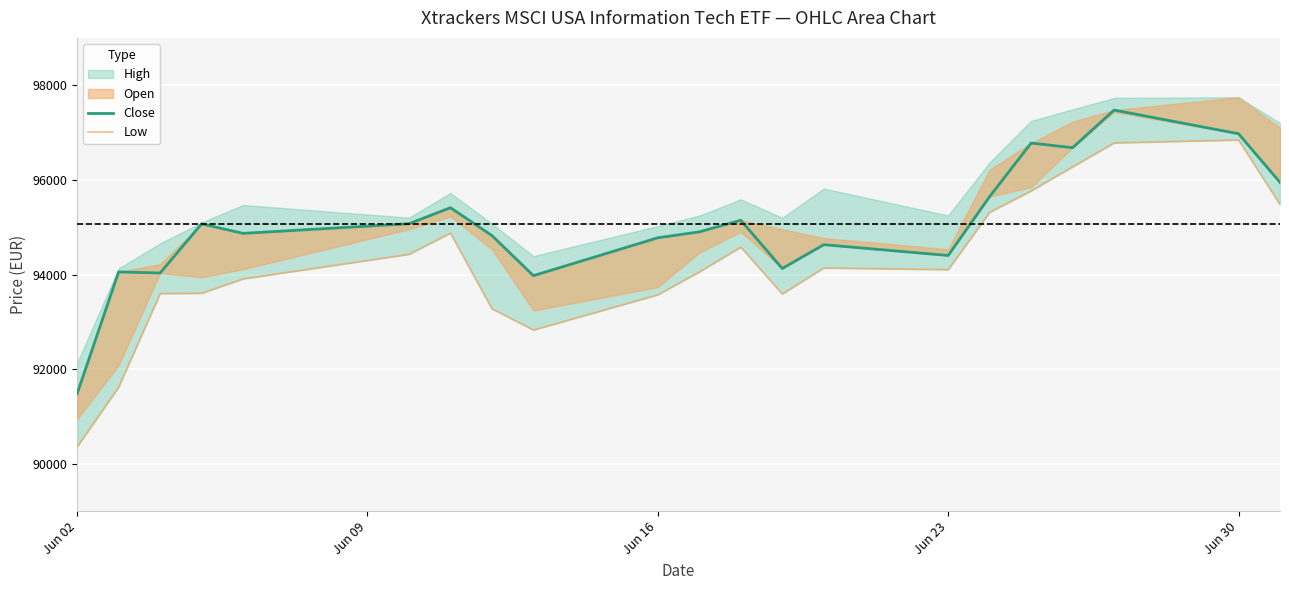

What is the minimum value for Low?

90361